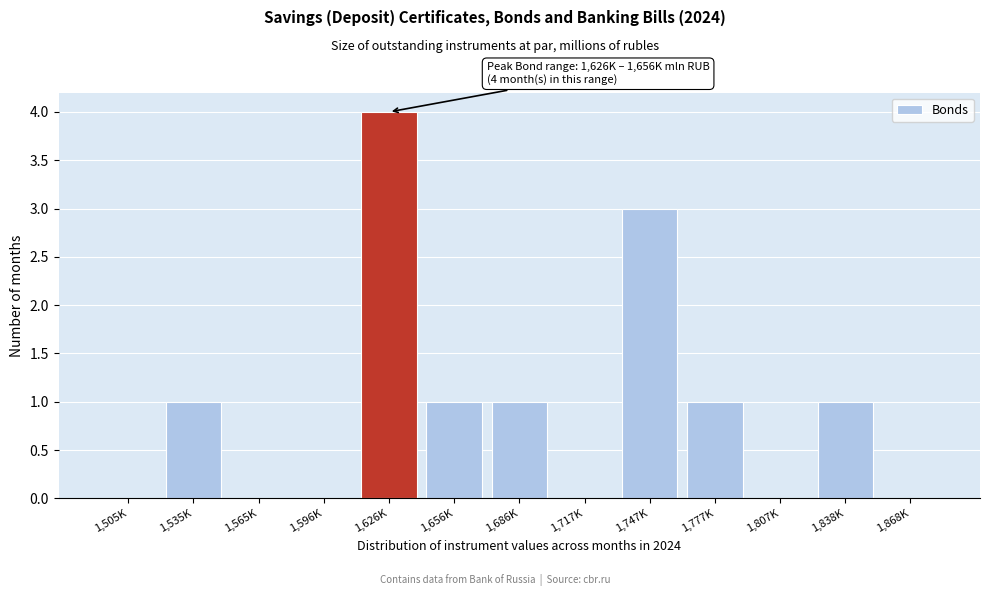

Reading right to left, extract all data points from this chart.

1,868K=0	1,838K=1	1,807K=0	1,777K=1	1,747K=3	1,717K=0	1,686K=1	1,656K=1	1,626K=4	1,596K=0	1,565K=0	1,535K=1	1,505K=0